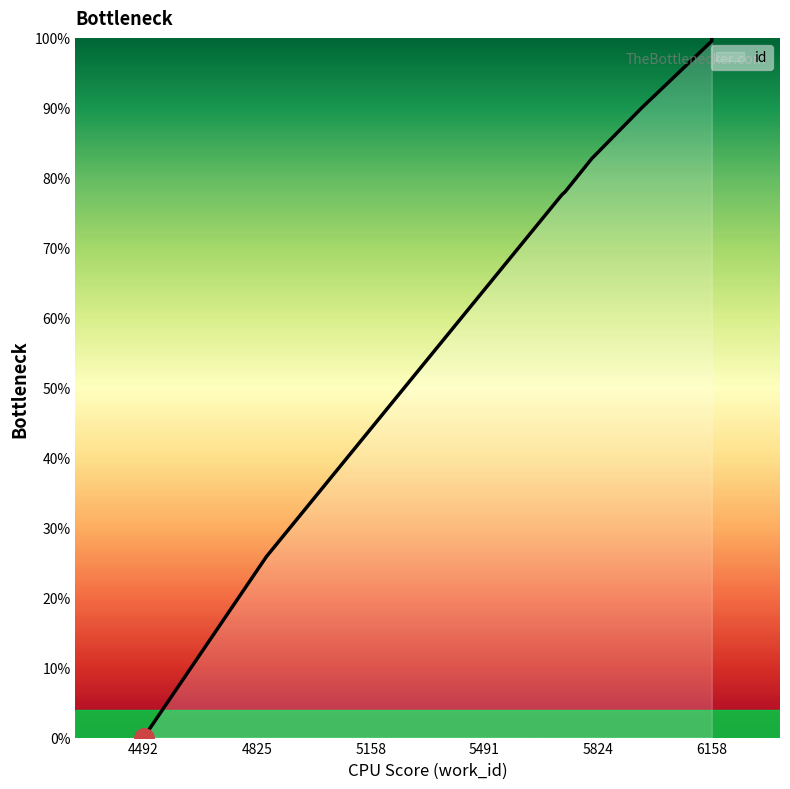

Rank the categories by value from highest to lowest.

6158, 6158, 6158, 6158, 5952, 5806, 5728, 5718, 4852, 4492